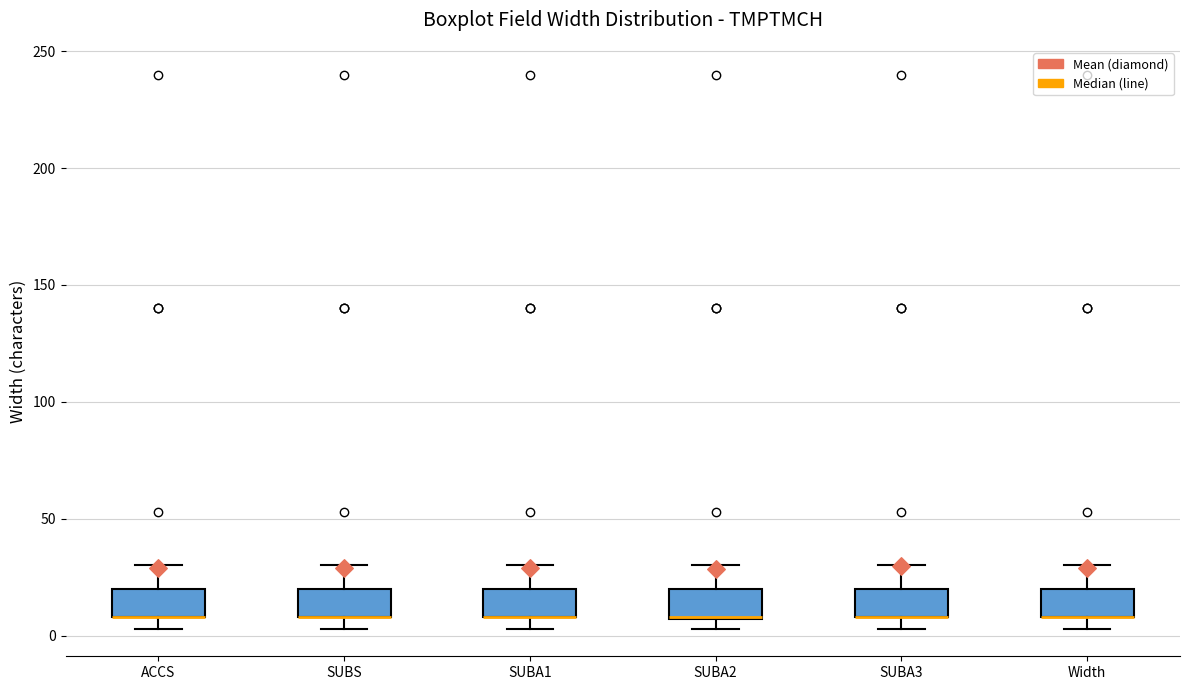

Reading left to right, transcribe this box plot: for each box, give where its median line is, the range the box spans, and where its two whiskers end, as read against the y-axis. The values are not printed on the chart, so give them approximately, as read against the axis.

ACCS: median 10 (drawn on the box's lower edge), box 10 to 20, whiskers 5 to 30
SUBS: median 10 (drawn on the box's lower edge), box 10 to 20, whiskers 5 to 30
SUBA1: median 10 (drawn on the box's lower edge), box 10 to 20, whiskers 5 to 30
SUBA2: median 10 (drawn on the box's lower edge), box 5 to 20, whiskers 5 (just below the box's lower edge) to 30
SUBA3: median 10 (drawn on the box's lower edge), box 10 to 20, whiskers 5 to 30
Width: median 10 (drawn on the box's lower edge), box 10 to 20, whiskers 5 to 30